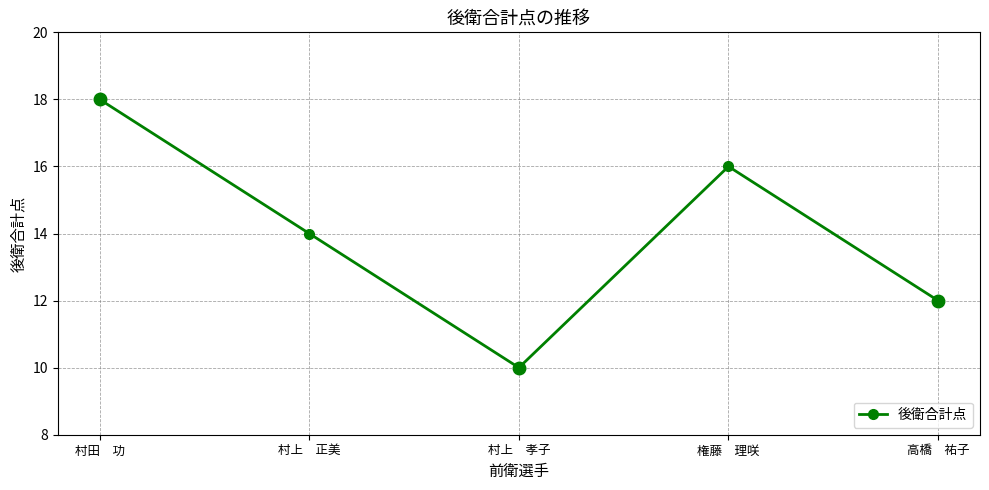

List the labels in order of value, largest first.

村田　功, 権藤　理咲, 村上　正美, 高橋　祐子, 村上　孝子